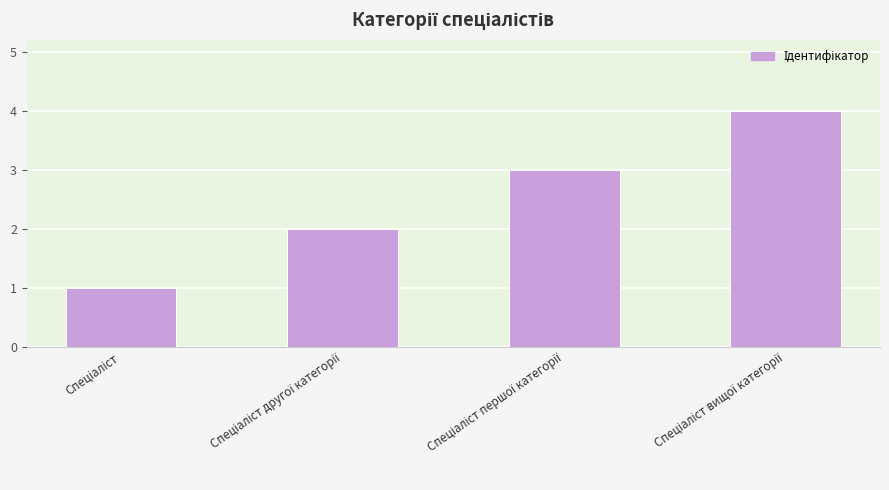

What is the sum of all values?

10